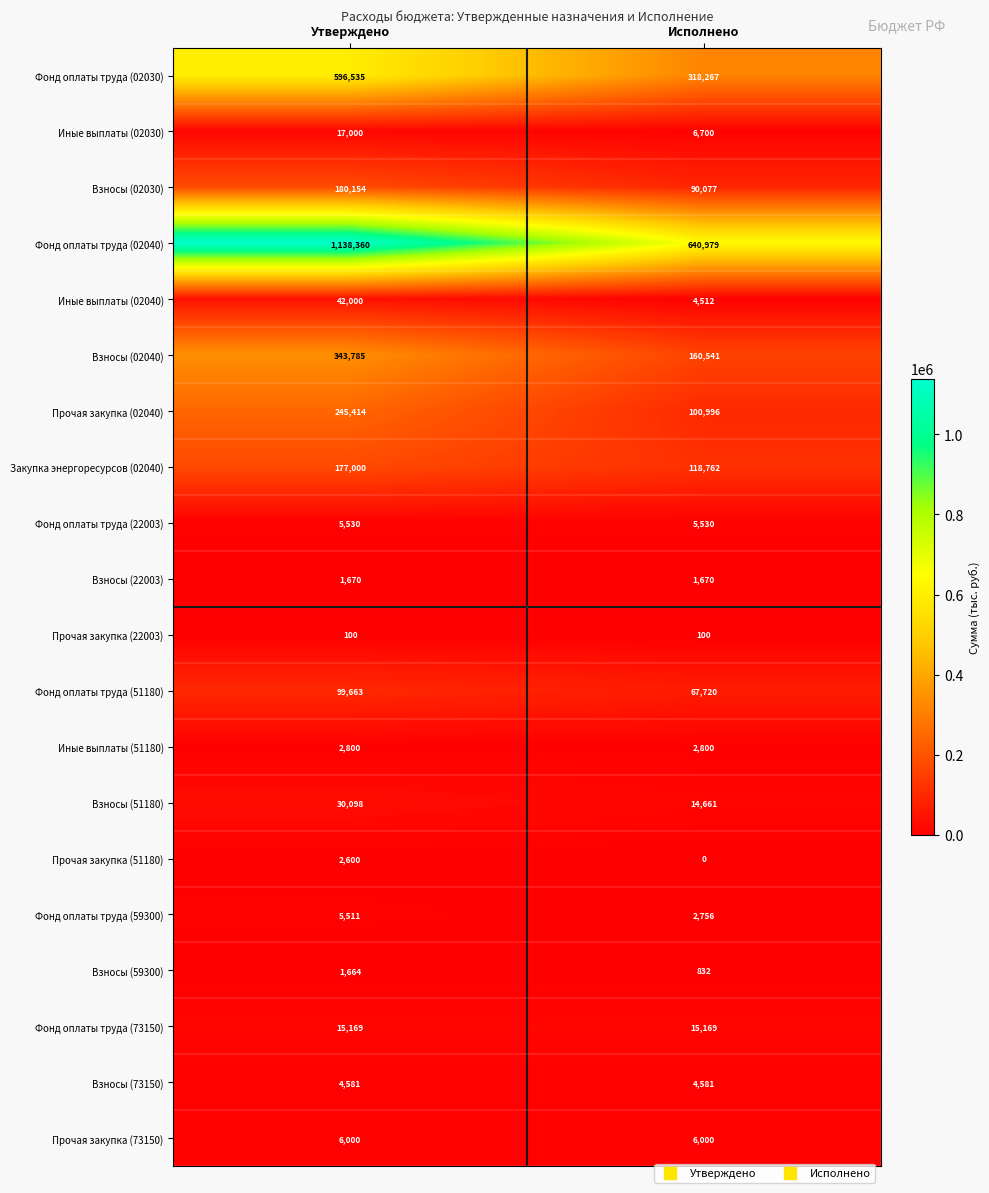

The value of Закупка энергоресурсов (02040) at Исполнено is 49974. True or false?

False